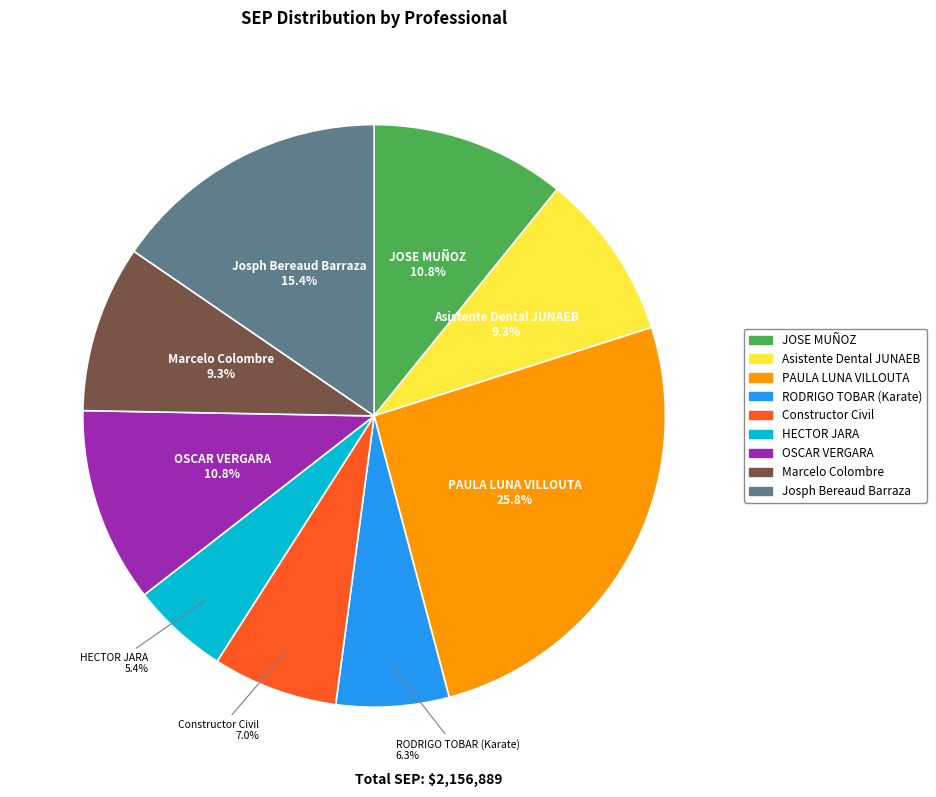

How many segments does this pie chart have?

9